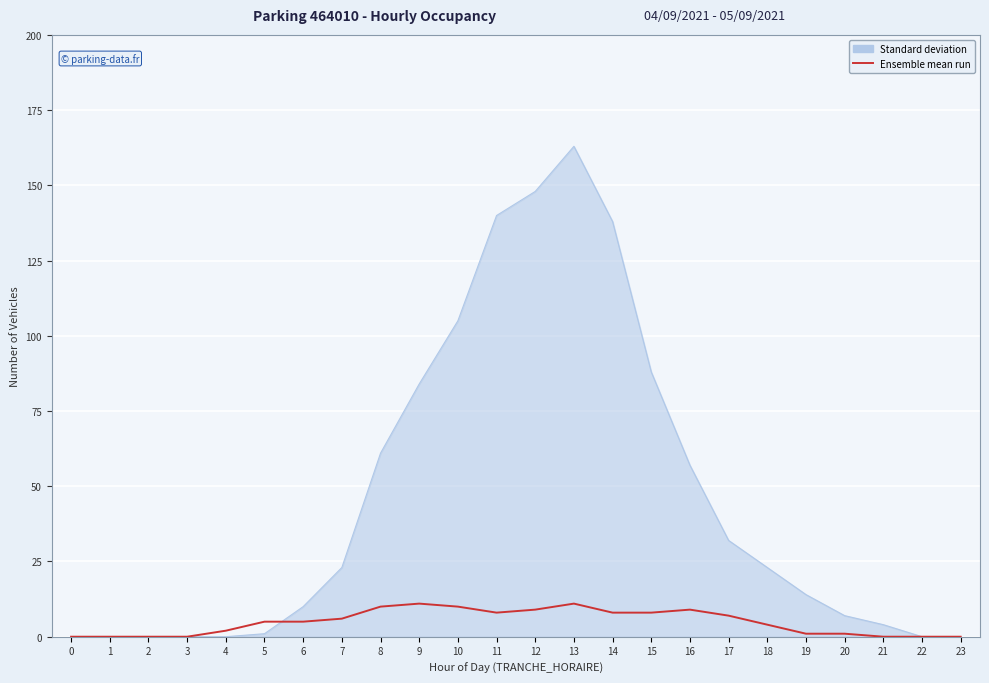

Which series has the largest total across all categories?

Standard deviation